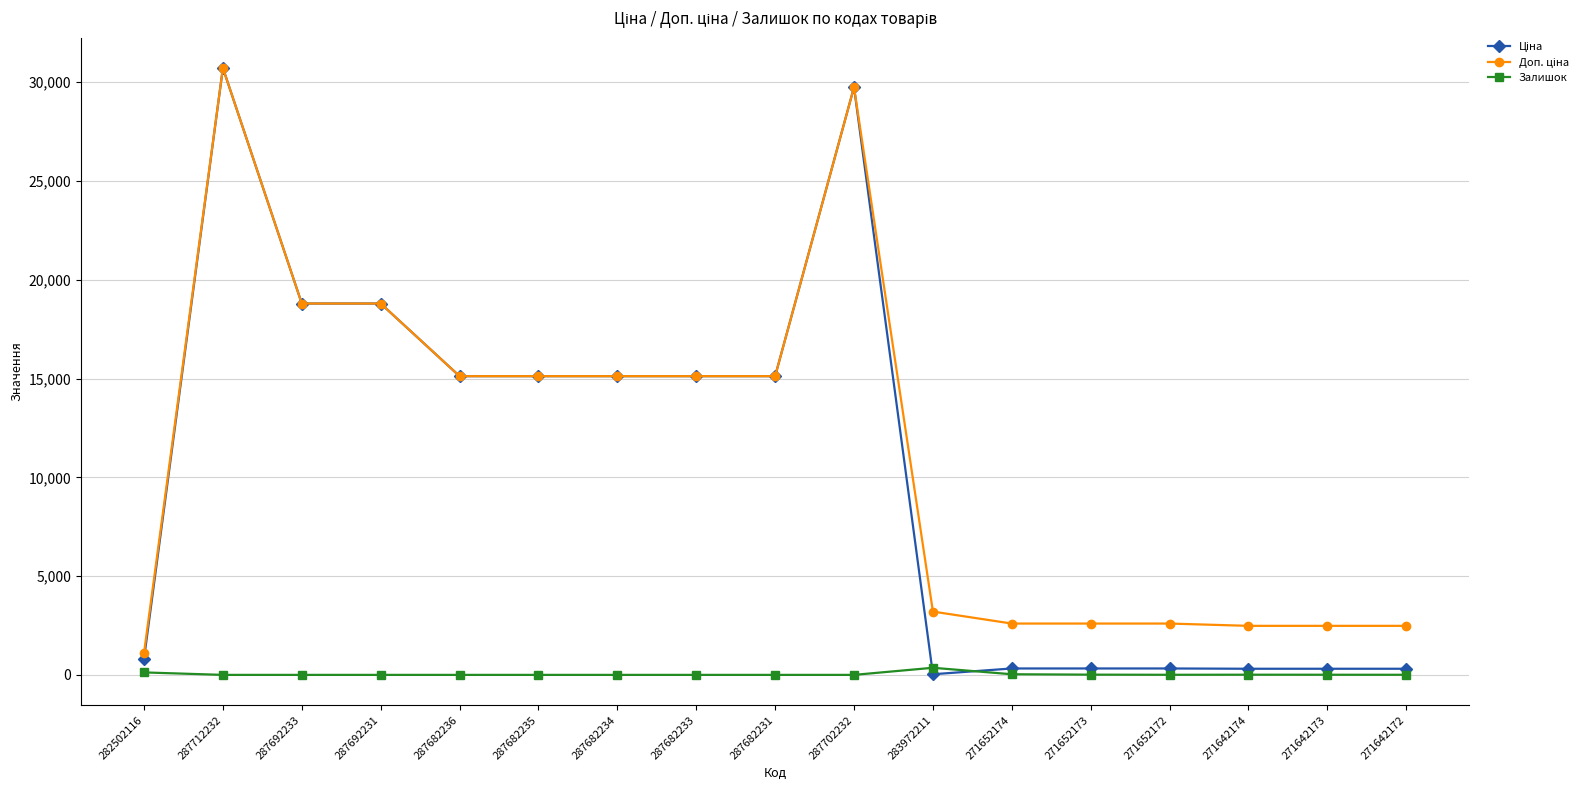

How many lines are shown in the chart?

3